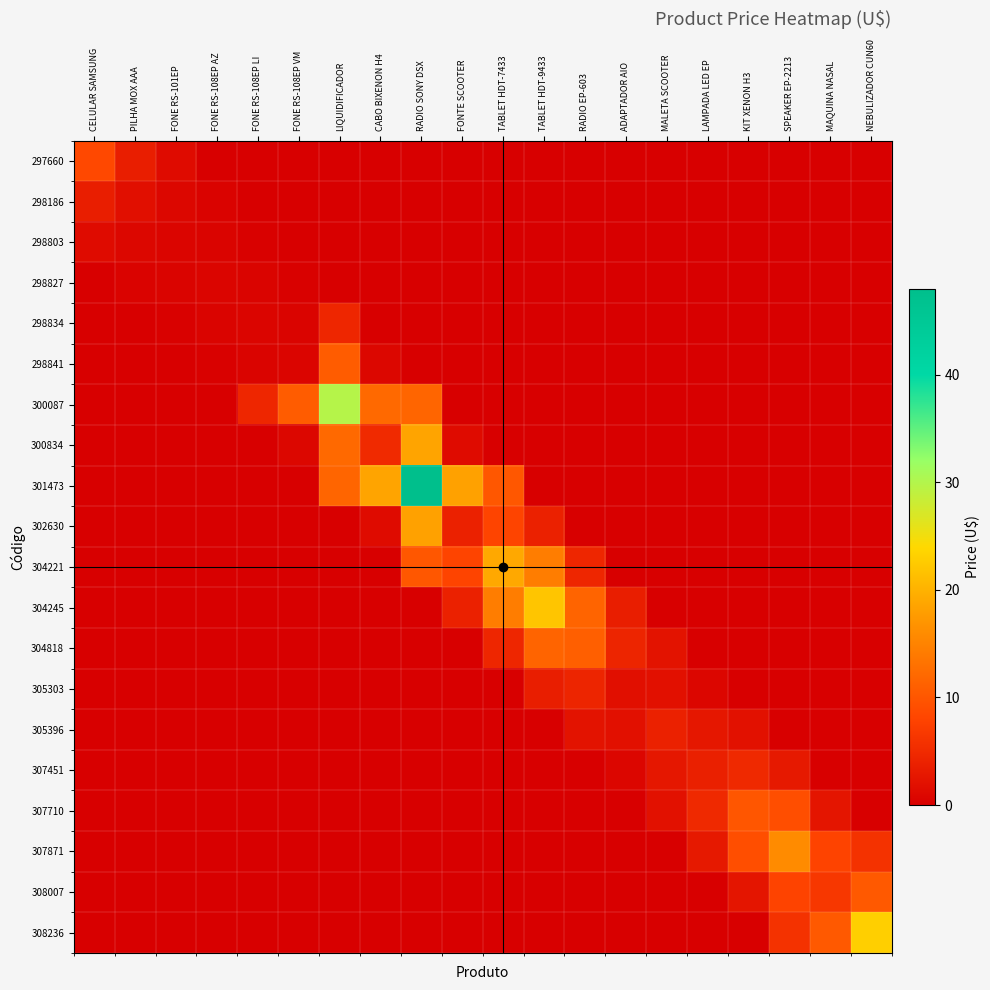

At which label does 298803 reach its peak?

CELULAR SAMSUNG